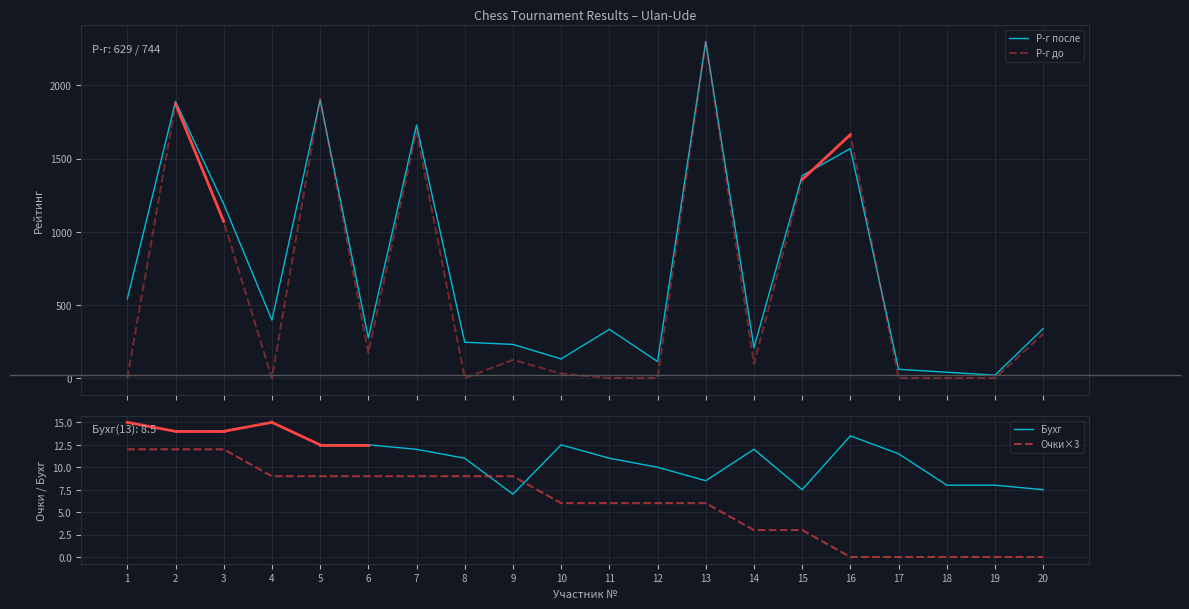

Between 3 and 13, which is larger?

13